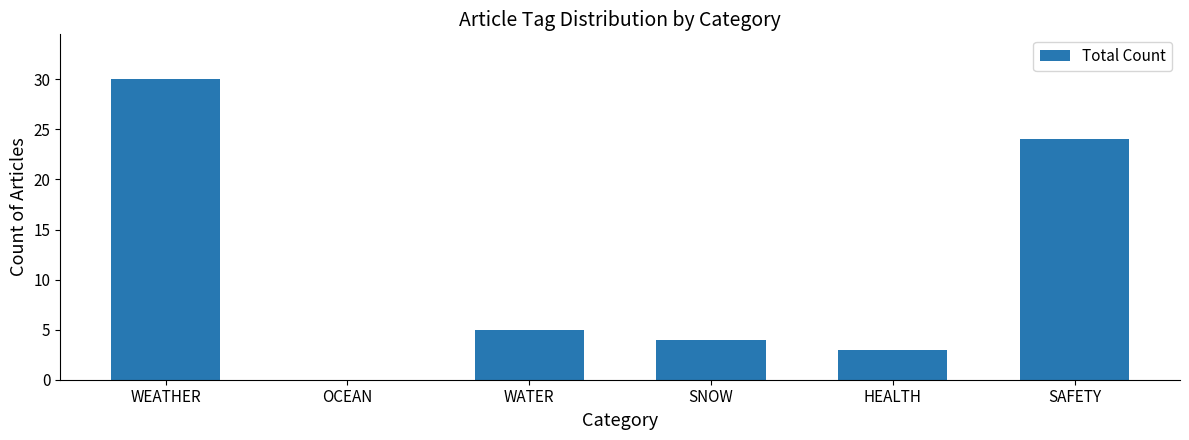

What is the sum of all values?

66